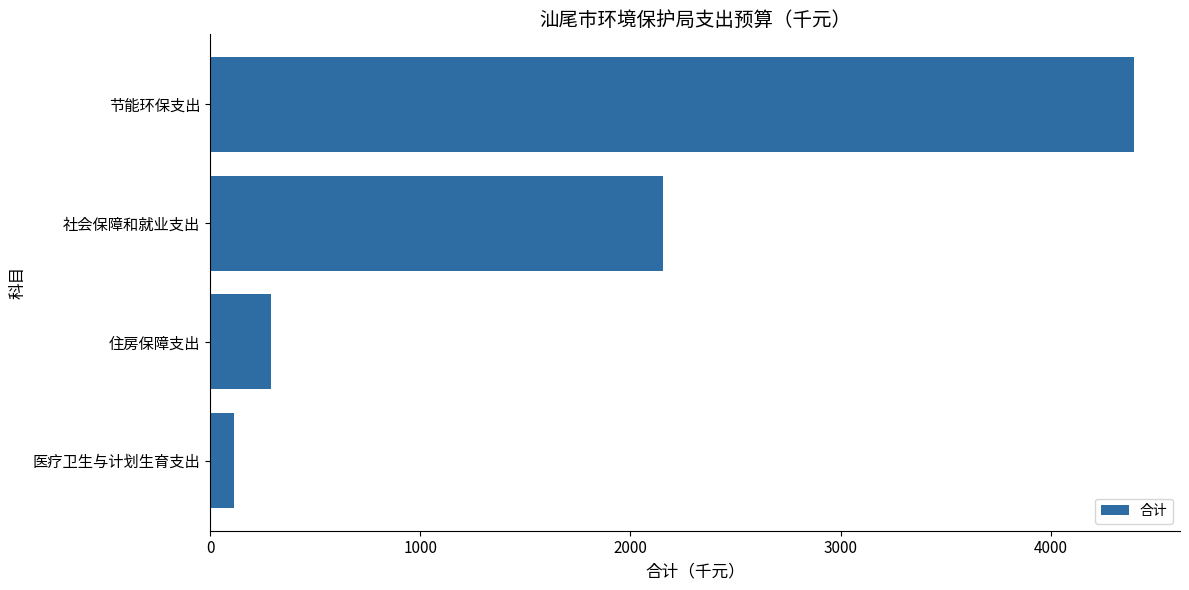

What is the difference between the maximum and minimum values?

4283